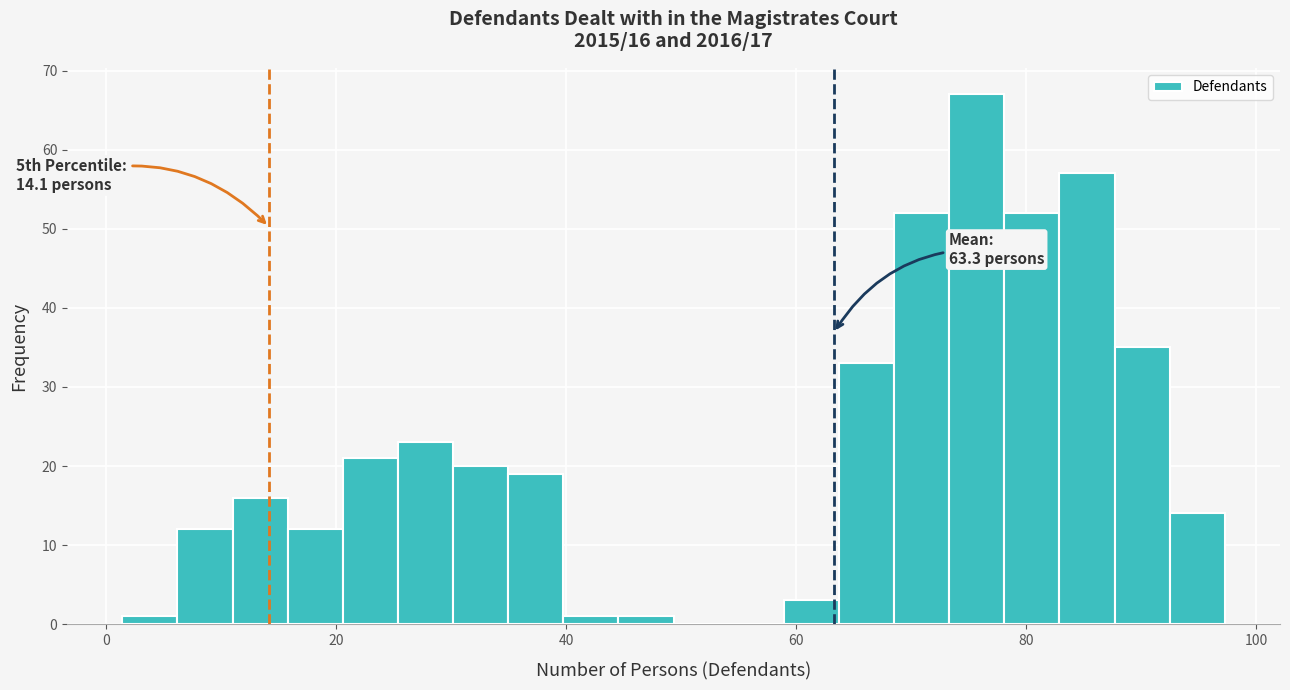

Read against the x-axis, roughly where is the centre of the tallest bar?

76